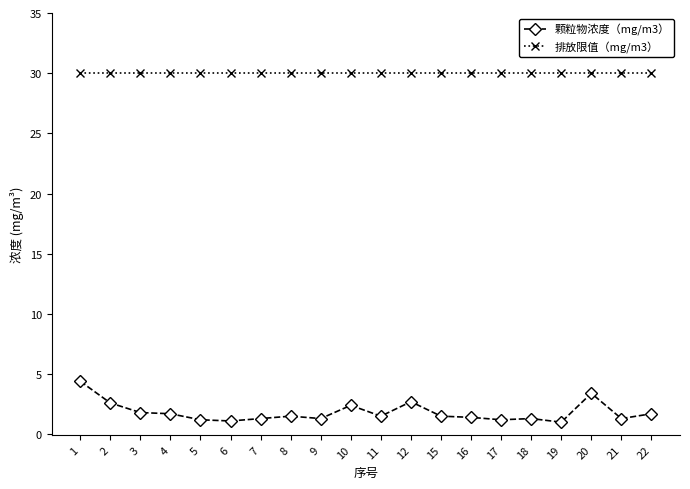

What is the maximum value for 颗粒物浓度（mg/m3）?

4.4